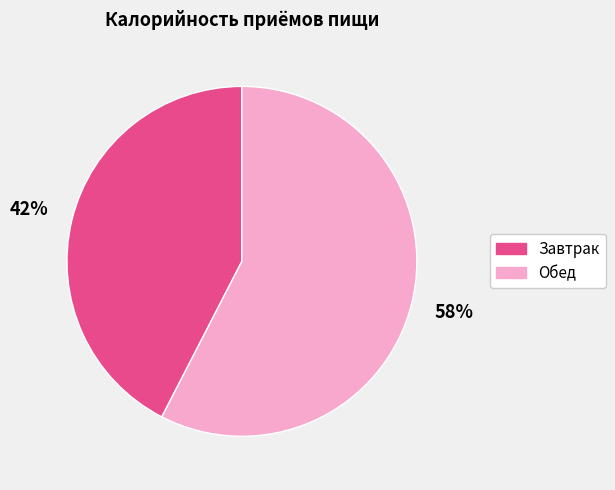

To the nearest percent, what is the average slice percentage?

50%